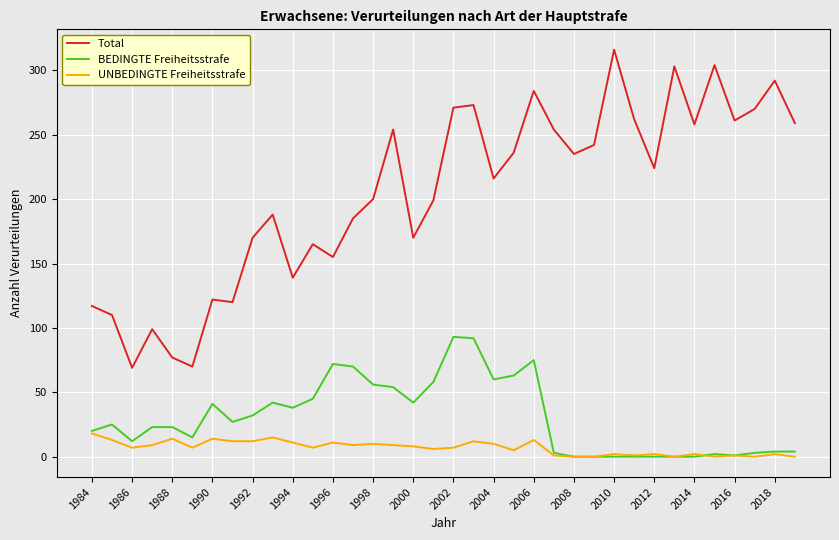

True or false: BEDINGTE Freiheitsstrafe and Total cross at least once.

False